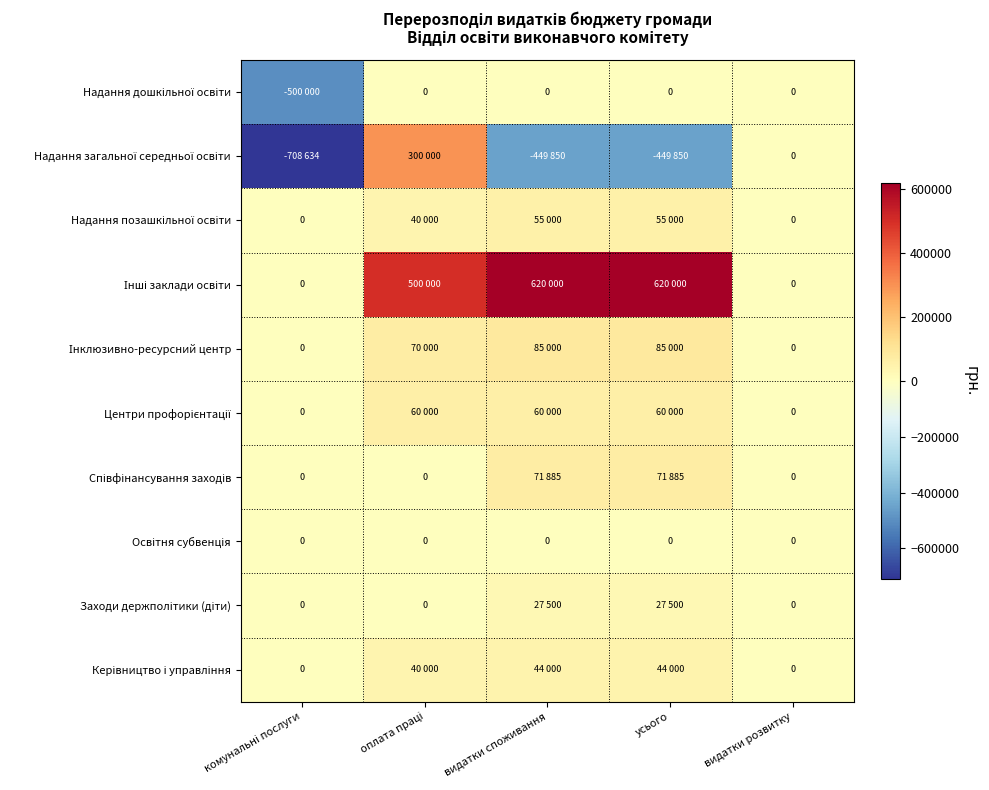

Which series has the widest spread of values?

Надання загальної середньої освіти